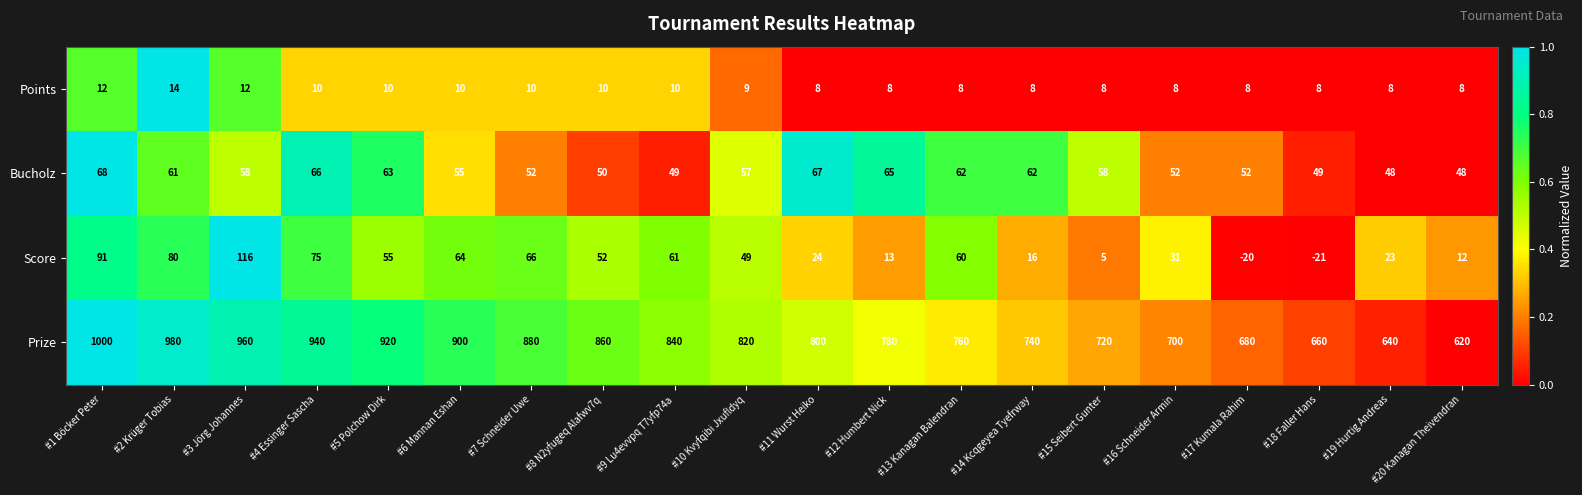

How many values in the Score series are below 52?

10